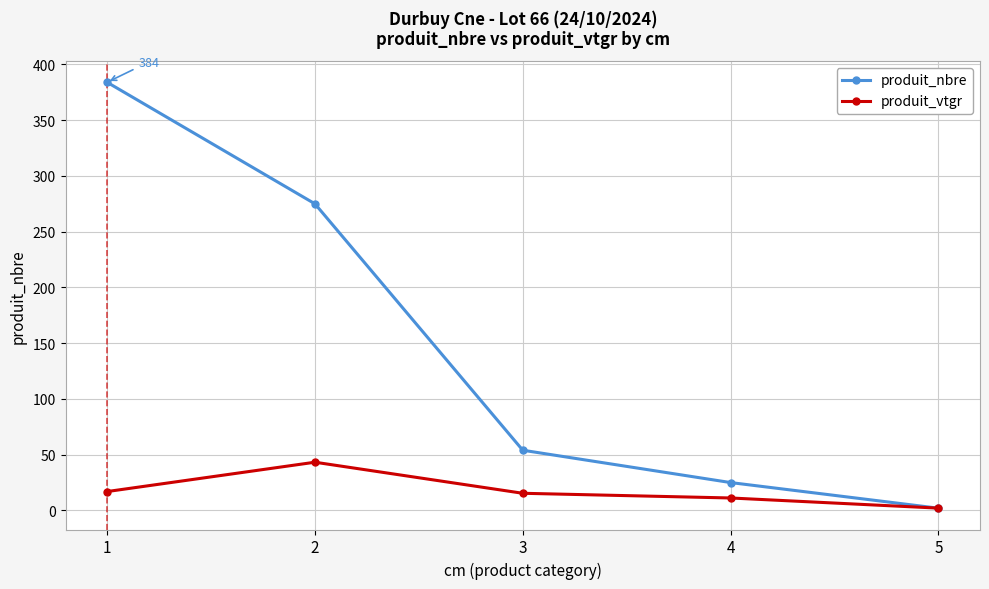

Which series ends up on top after the final intersection of produit_nbre and produit_vtgr?

produit_vtgr